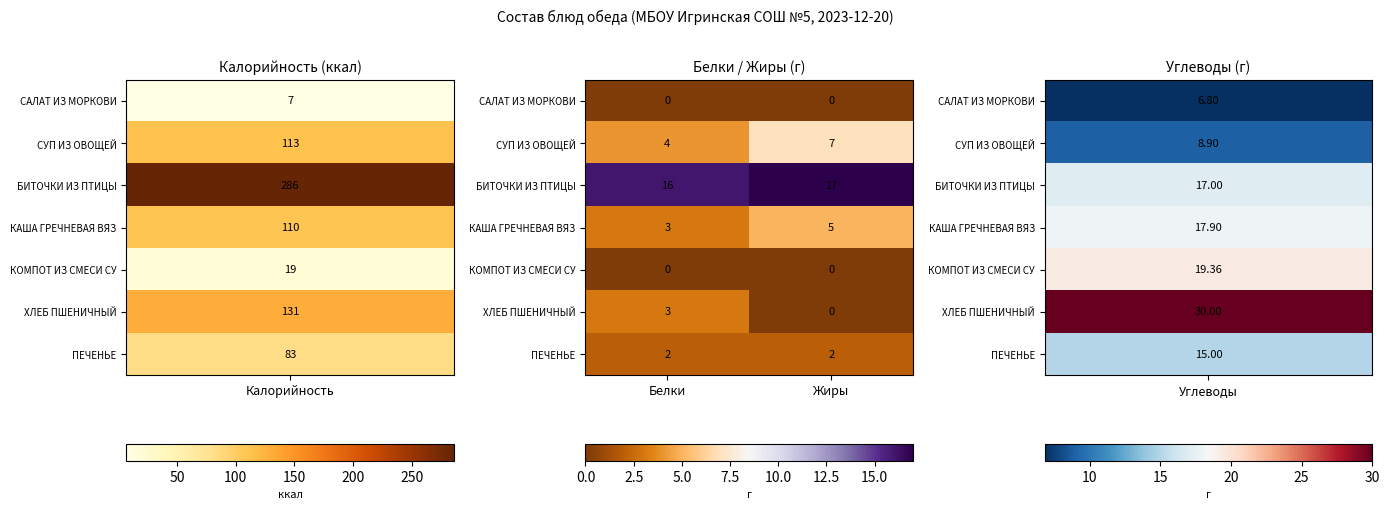

Is the value of КОМПОТ ИЗ СМЕСИ СУ at Жиры greater than the value of СУП ИЗ ОВОЩЕЙ at Белки?

No